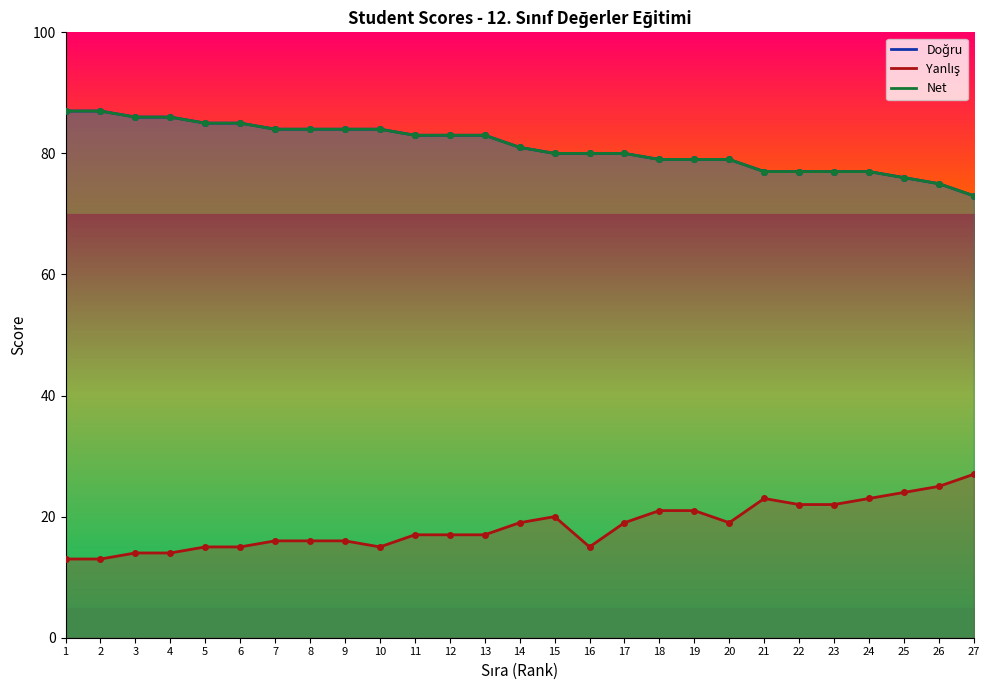

What is the approximate value of Doğru at 2, to the nearest 10?

90